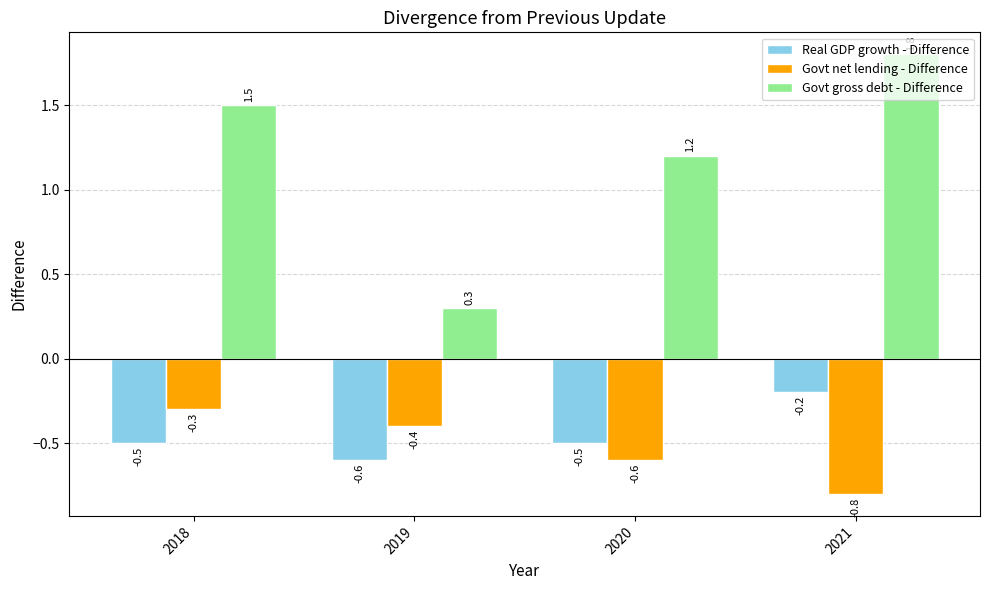

How many data points in Govt gross debt - Difference are less than 1?

1